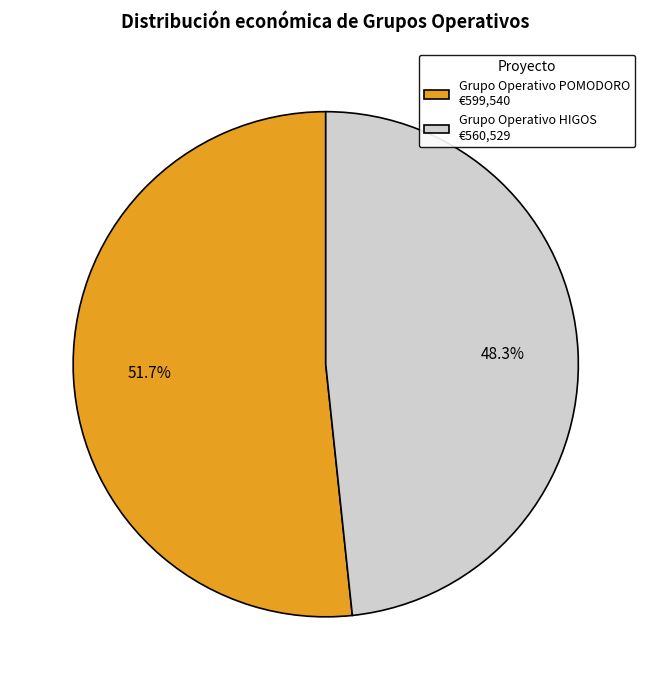

Rank the categories by value from lowest to highest.

Grupo Operativo HIGOS, Grupo Operativo POMODORO